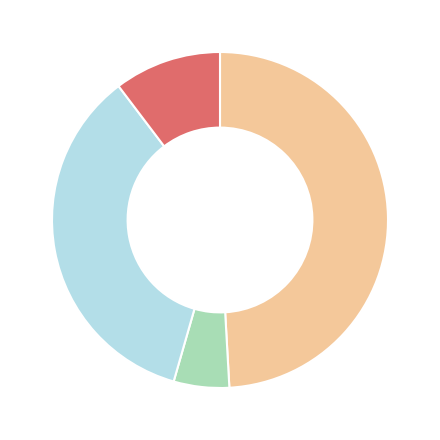

Is there any slice that represents more than half of the pie?

No